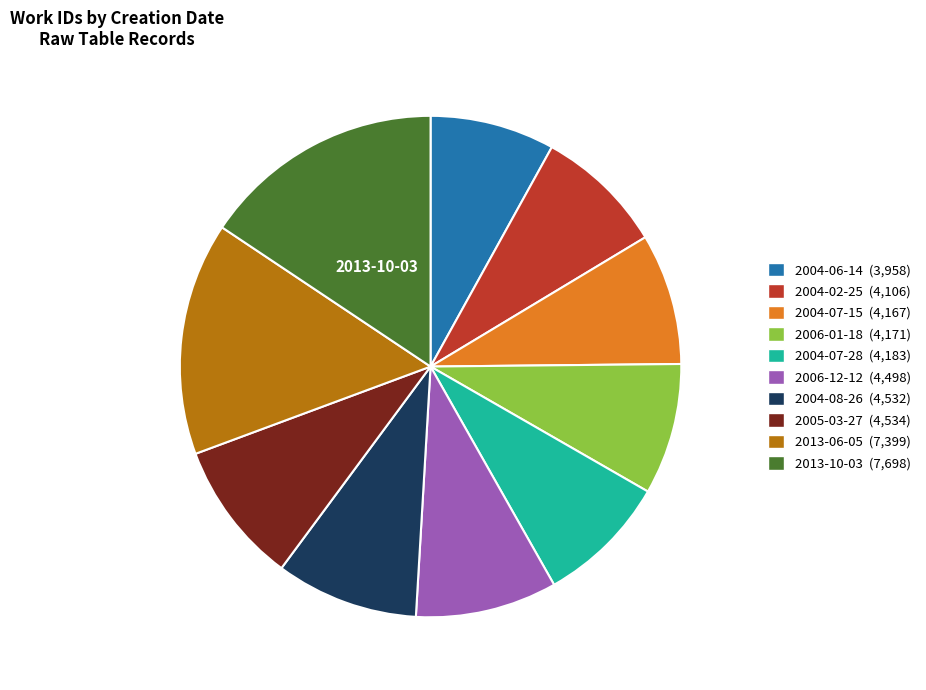

Which category has the biggest portion of the pie?

2013-10-03